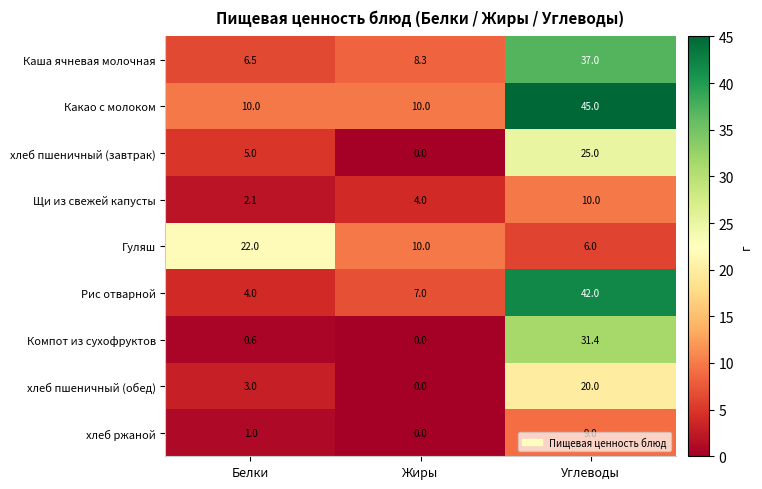

How many Гуляш values are between 6 and 22?

3